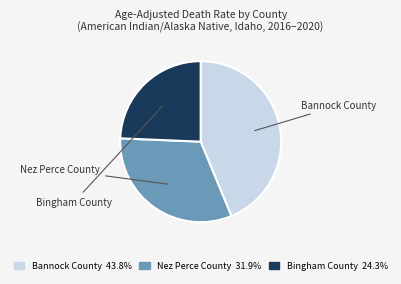

What is the largest slice in the pie chart?

Bannock County